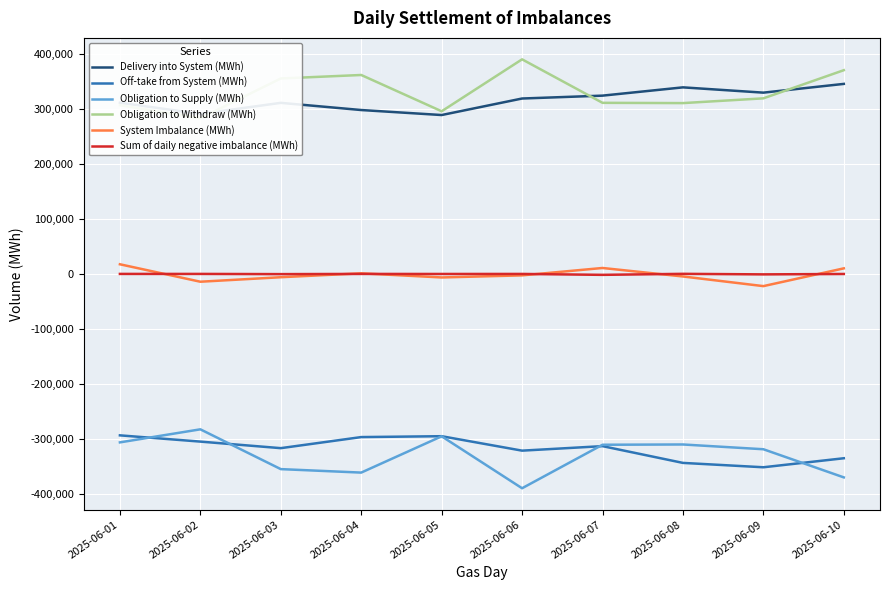

What is the highest value of the Obligation to Supply (MWh) series?

-282553.5